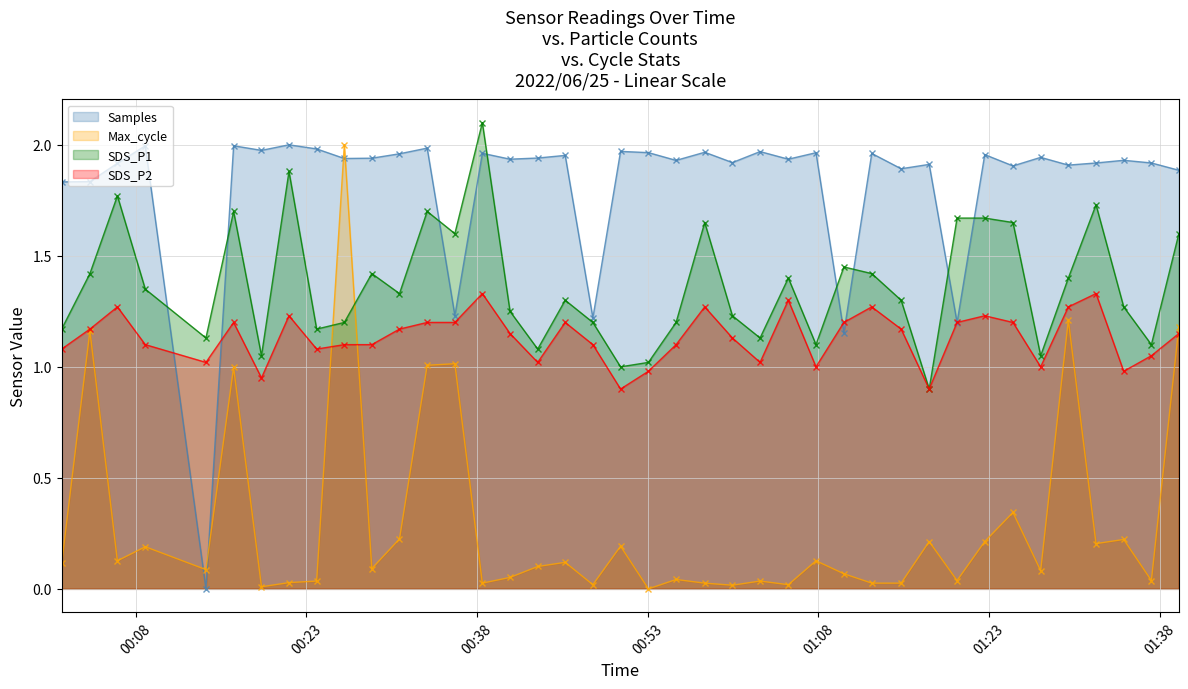

Rank the series by their maximum value, from lowest to highest.

SDS_P2, Samples, Max_cycle, SDS_P1